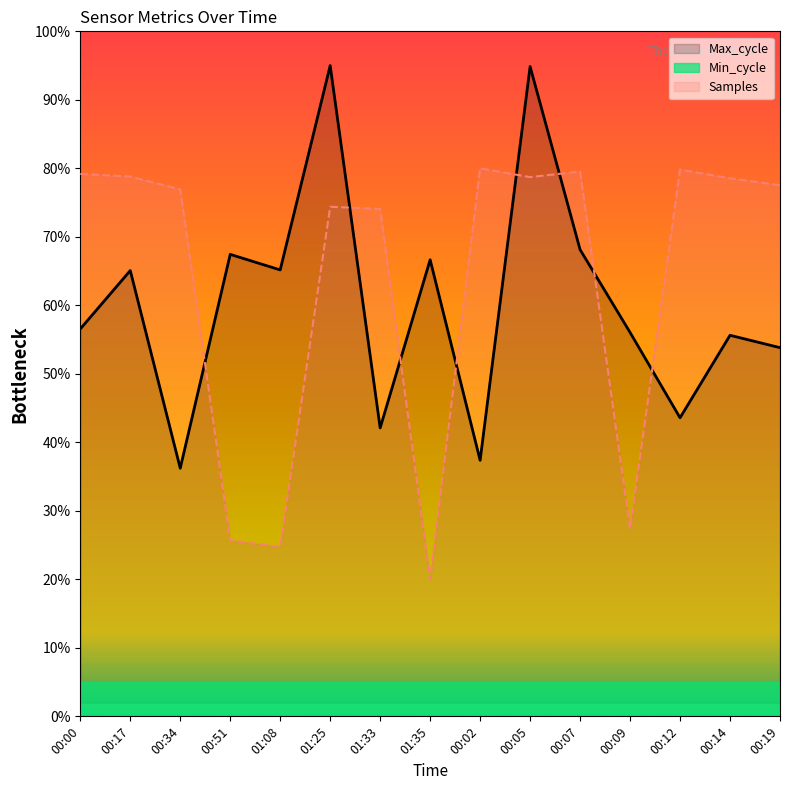

At which category does Max_cycle reach its first local valley?

00:34